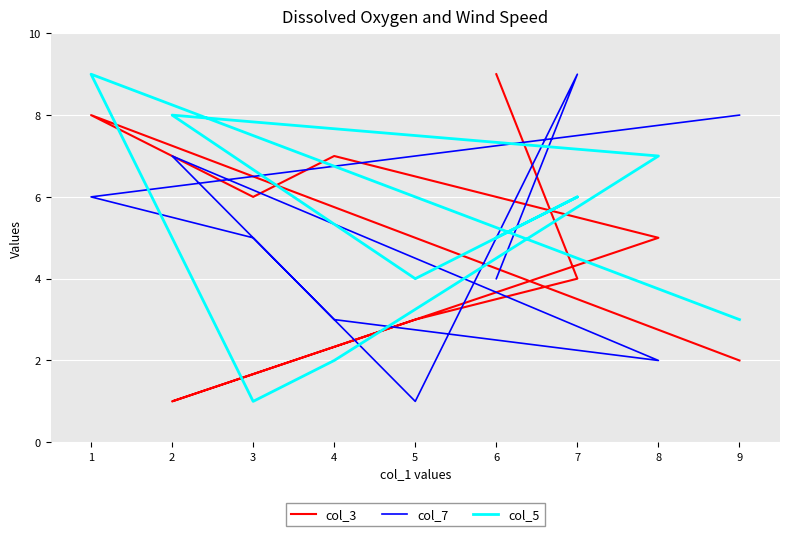

How many data points in col_5 are above 5?

4